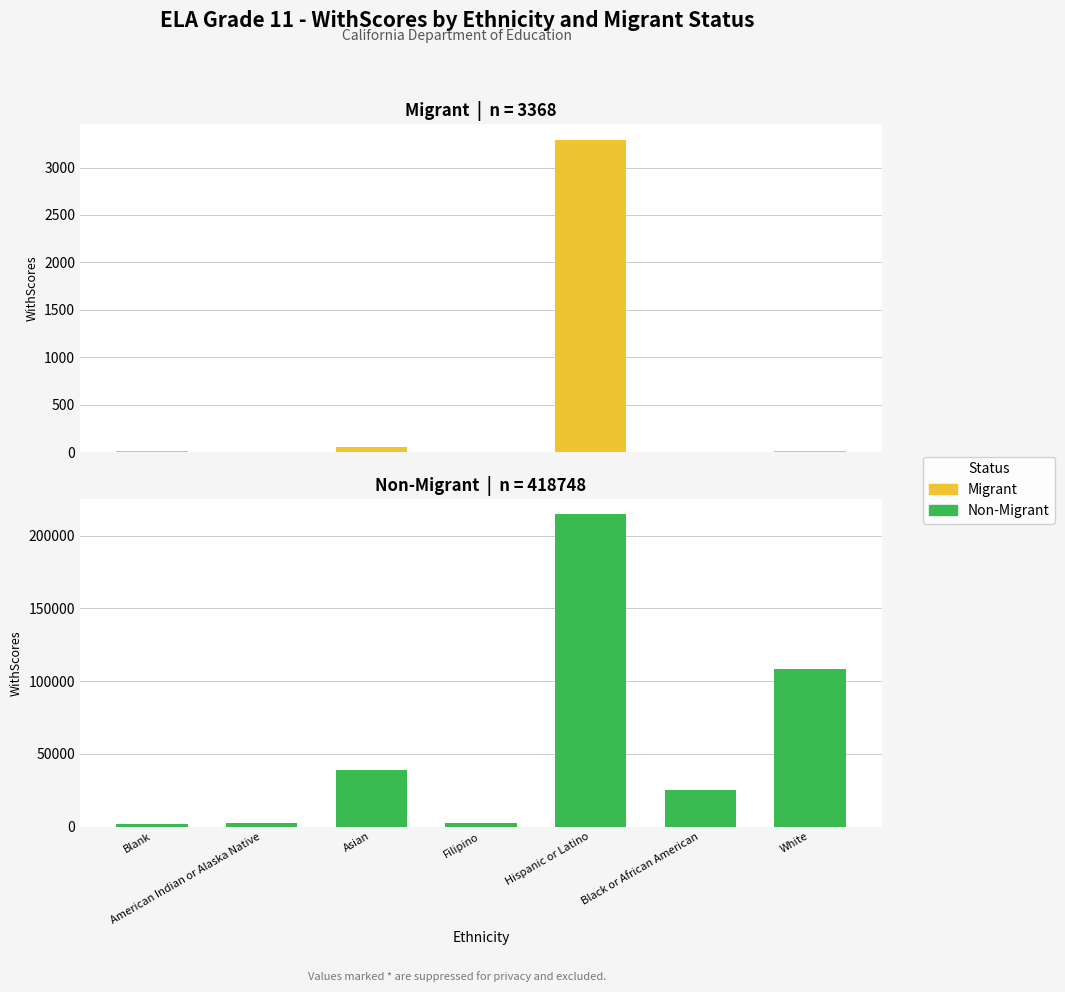

Which has a higher value, Blank or White?

White